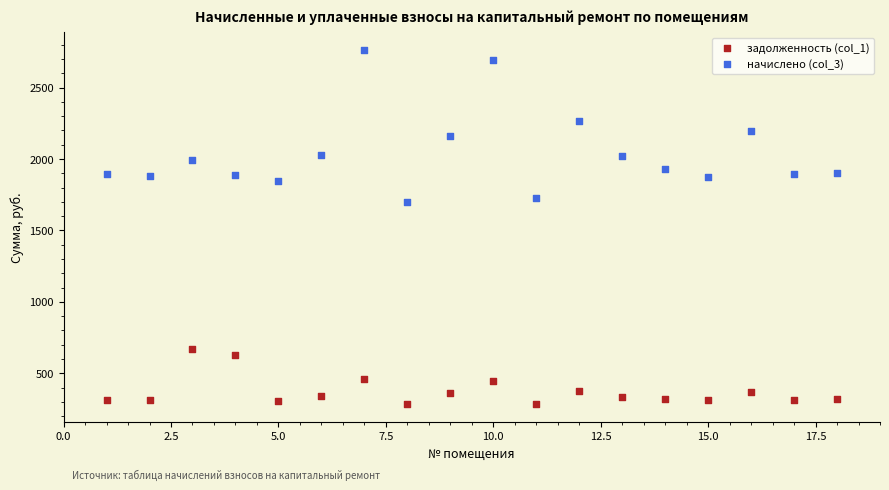

Which series contains the highest Y value?

начислено (col_3)